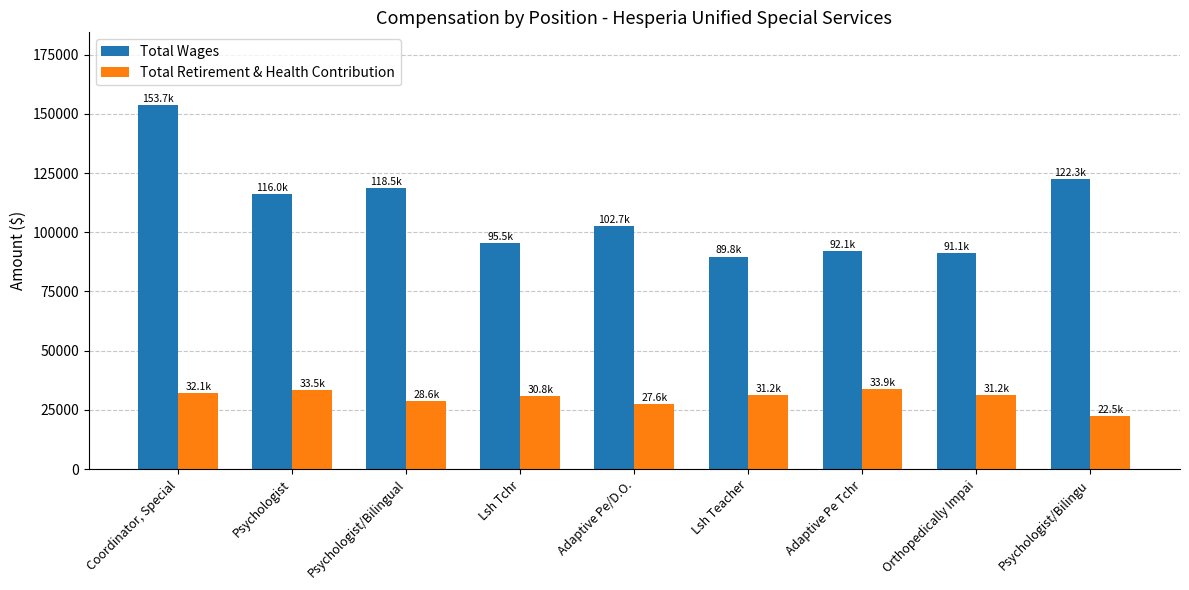

At which label does Total Retirement & Health Contribution first exceed 31158?

Coordinator, Special